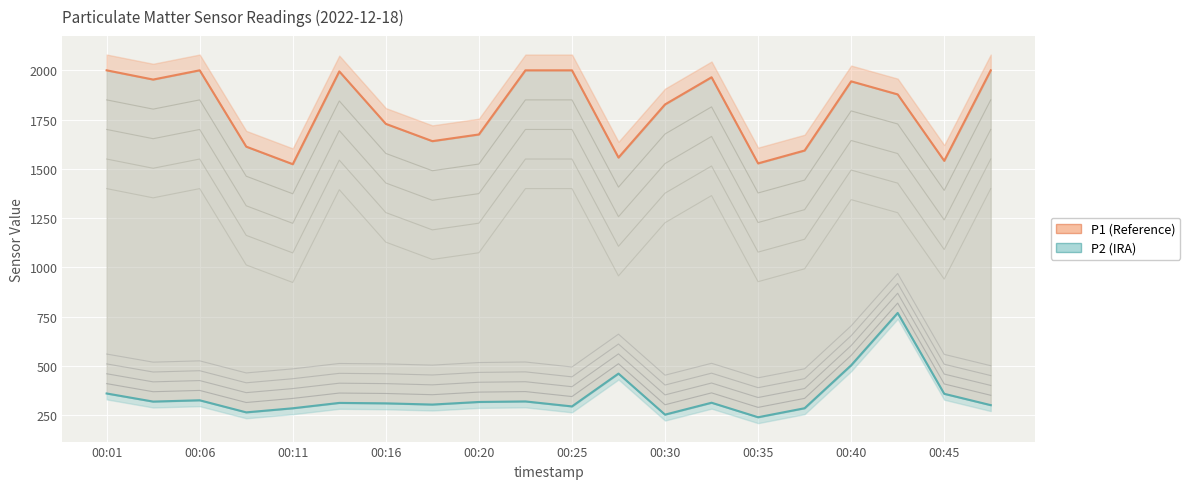

What is the maximum value shown in the chart?

1999.9